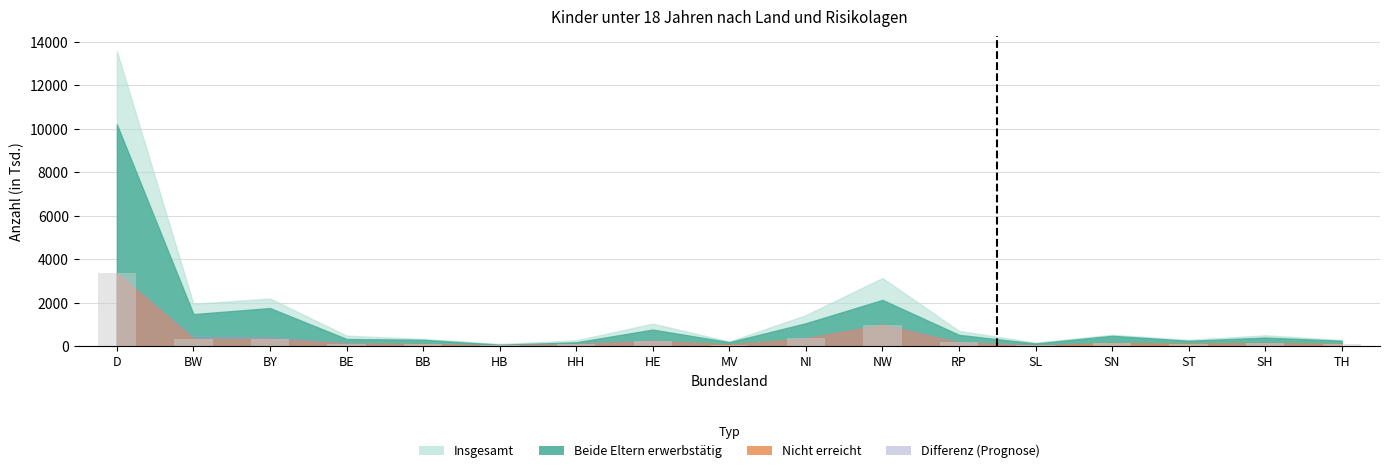

Approximately how many times larger is the value at HE compared to NI?

0.7